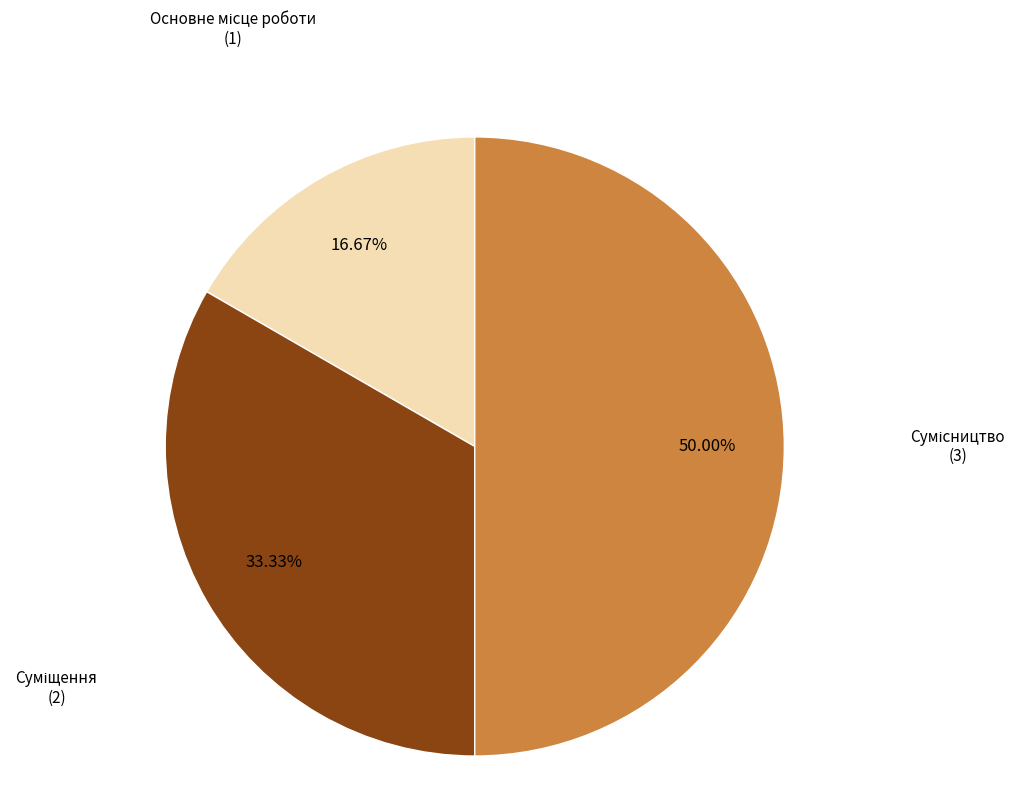

Count the number of slices in the pie.

3